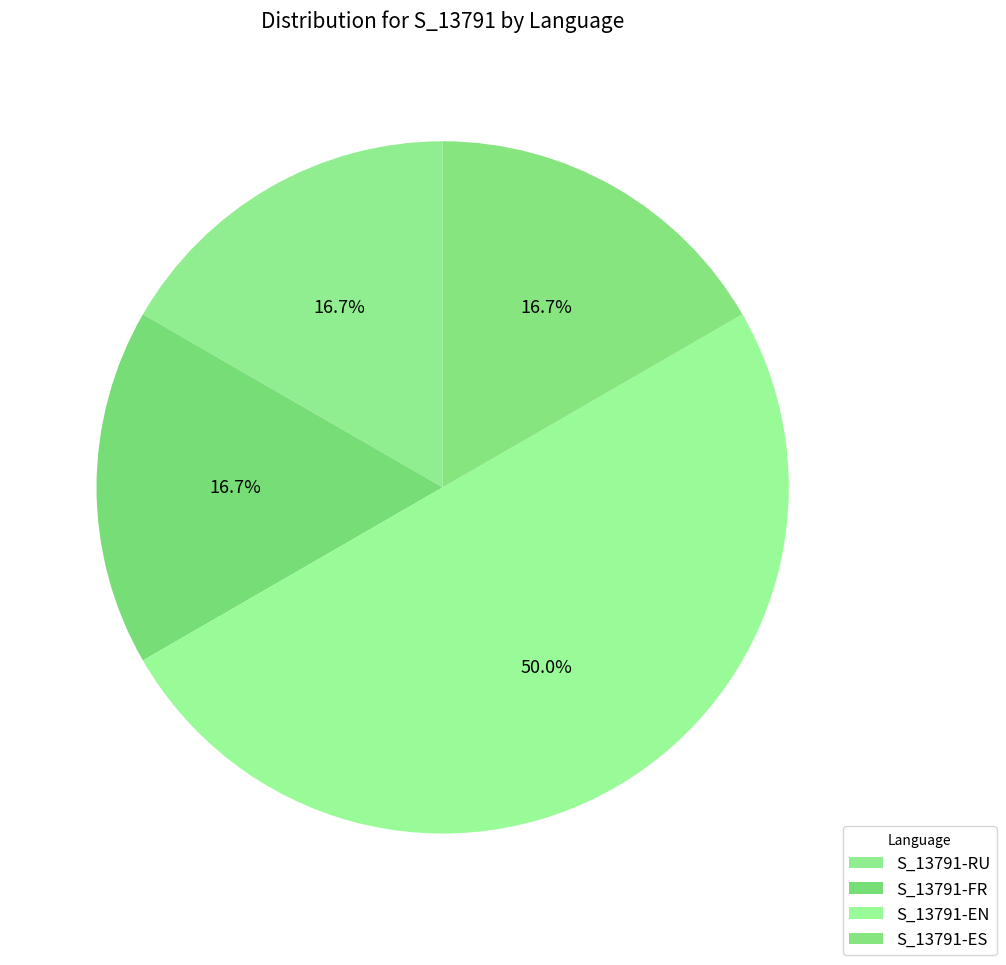

To the nearest percent, what is the difference between the largest and smallest slice percentages?

33%